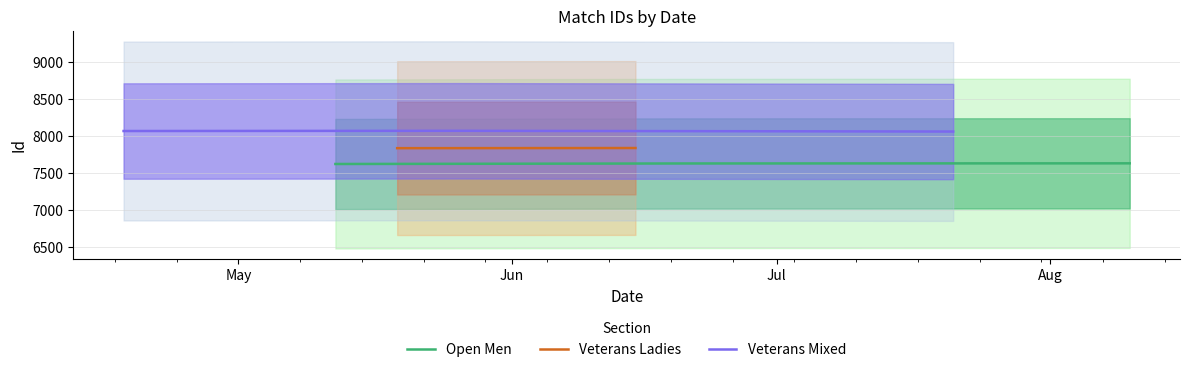

What is the greatest value displayed?

8070